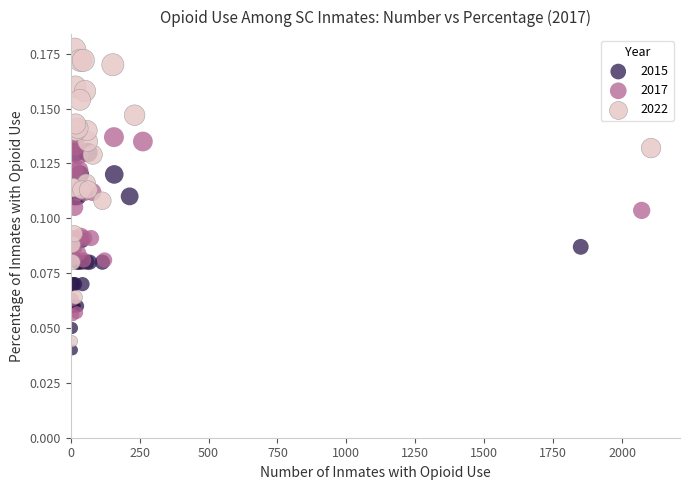

Which series has the largest Y range (max minus min)?

2022